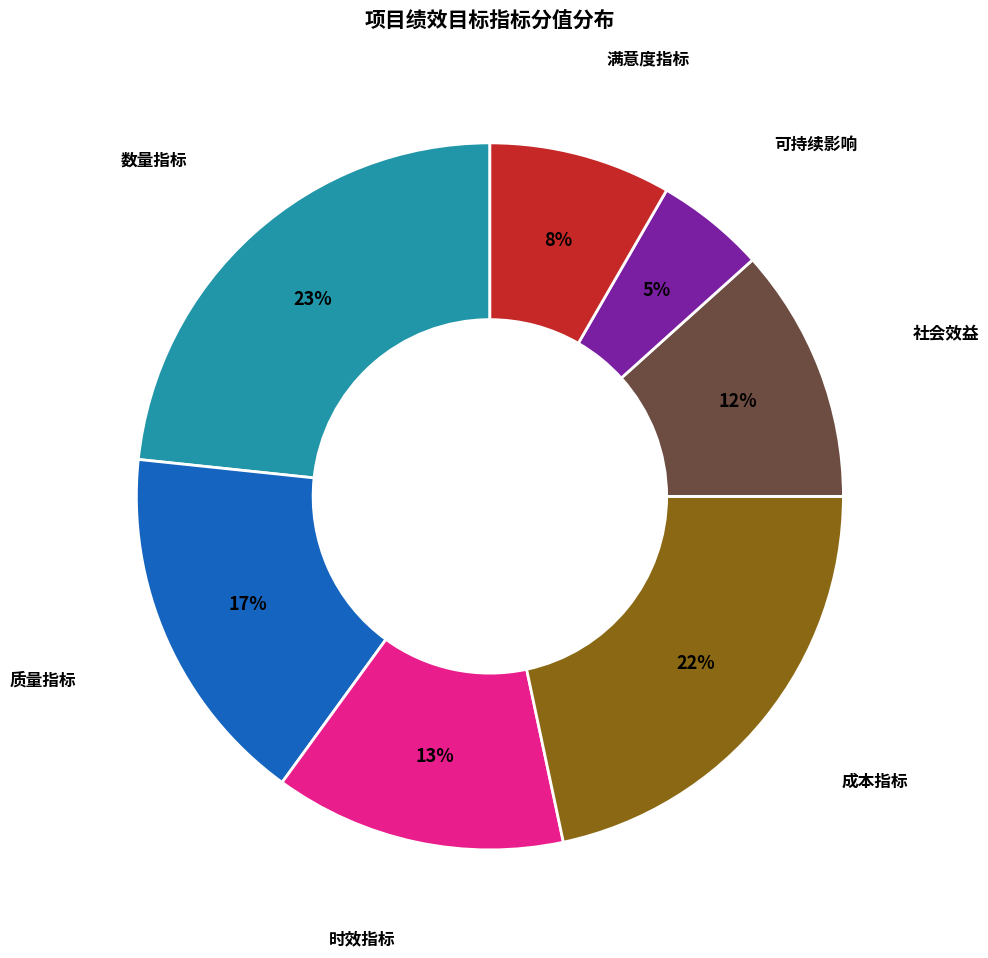

To the nearest percent, what is the difference between the largest and smallest slice percentages?

18%